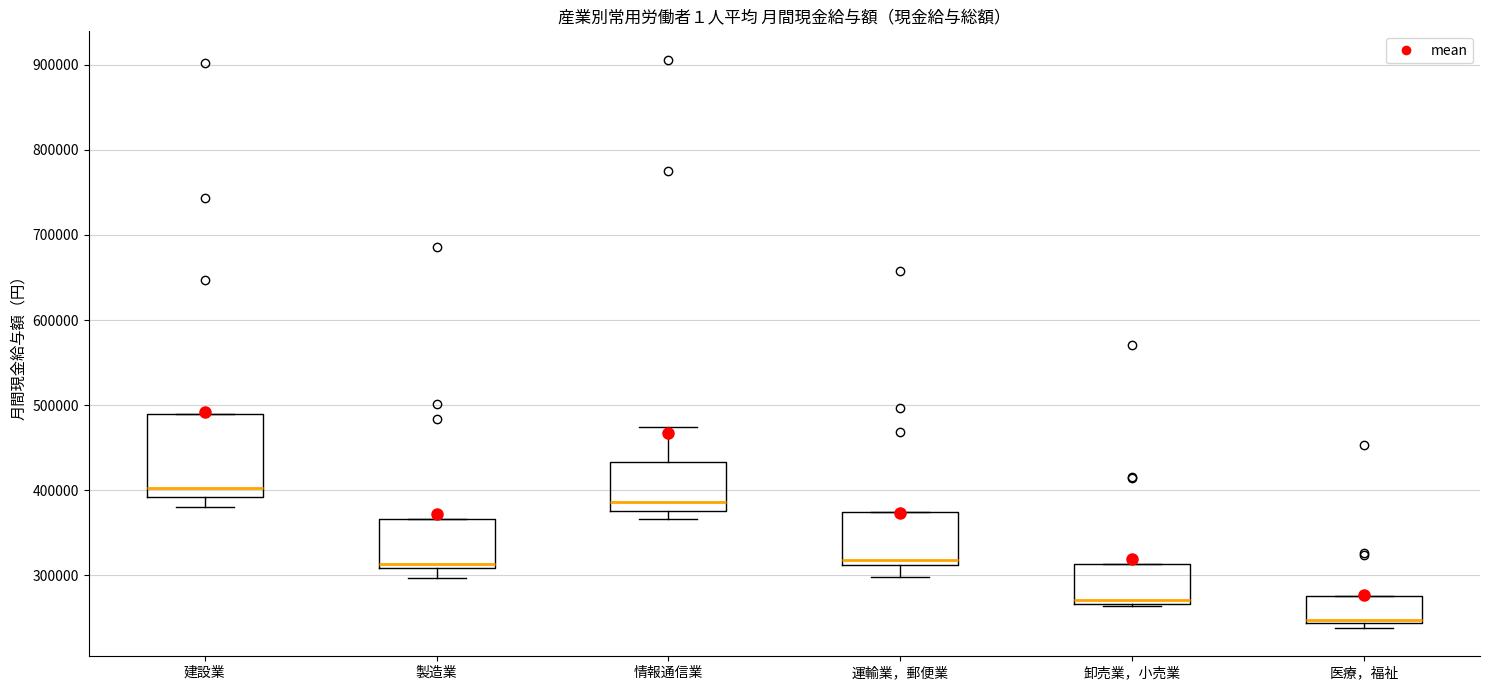

Reading left to right, read every box against the y-axis: the position of its median line, the range the box covers, and the ends of its whiskers. The values are not printed on the chart, so give them approximately, as read against the axis.

建設業: median 400000, box 390000 to 490000, whiskers 380000 to 490000
製造業: median 310000 (just above the box's lower edge), box 310000 to 370000, whiskers 300000 to 370000
情報通信業: median 390000, box 380000 to 430000, whiskers 370000 to 470000
運輸業，郵便業: median 320000, box 310000 to 370000, whiskers 300000 to 370000
卸売業，小売業: median 270000 (just above the box's lower edge), box 270000 to 310000, whiskers 260000 to 310000
医療，福祉: median 250000, box 240000 to 280000, whiskers 240000 (just below the box's lower edge) to 280000